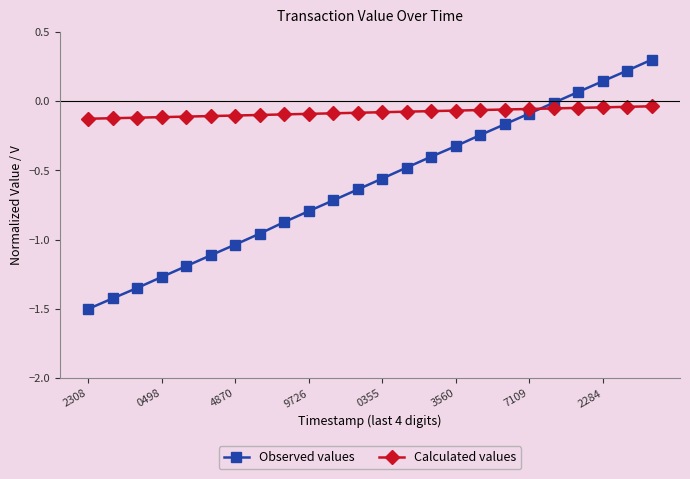

Which series has the largest range (max minus min)?

Observed values